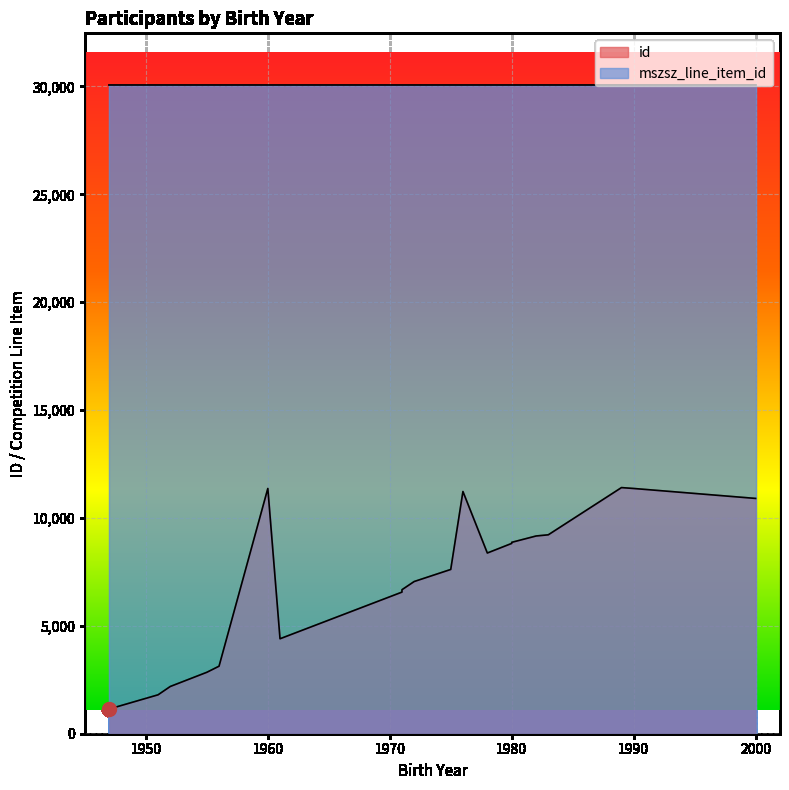

At which label is id closest to 6276?

1971